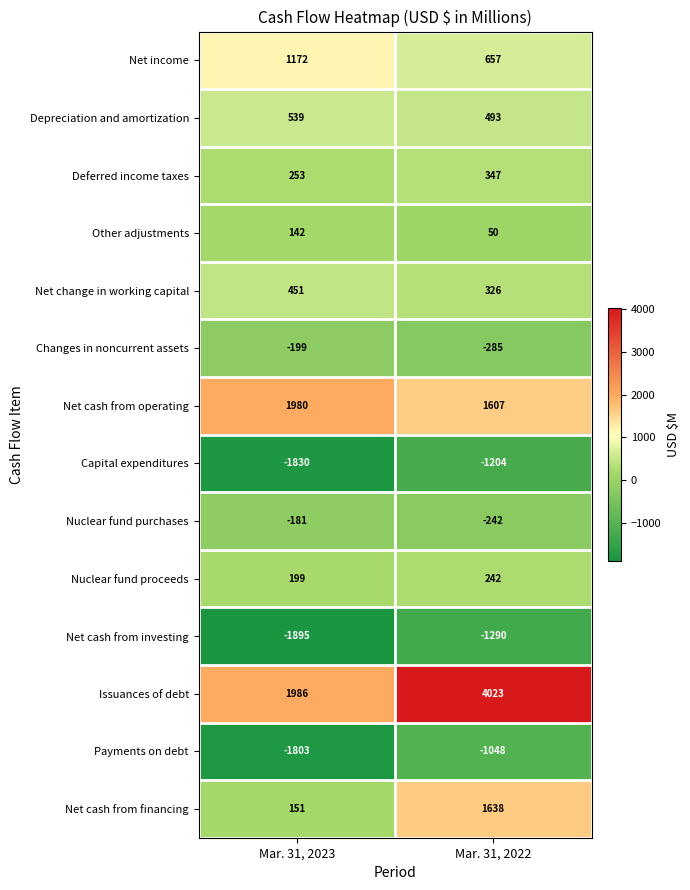

True or false: Issuances of debt has a value of 1986 at Mar. 31, 2023.

True